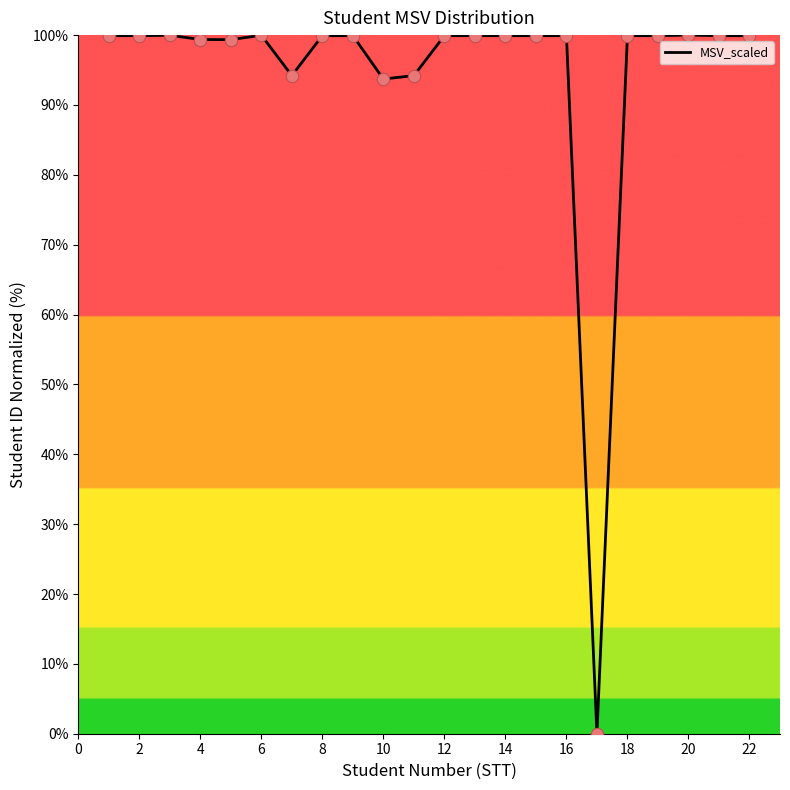

What is the difference between the maximum and minimum values?

100.0